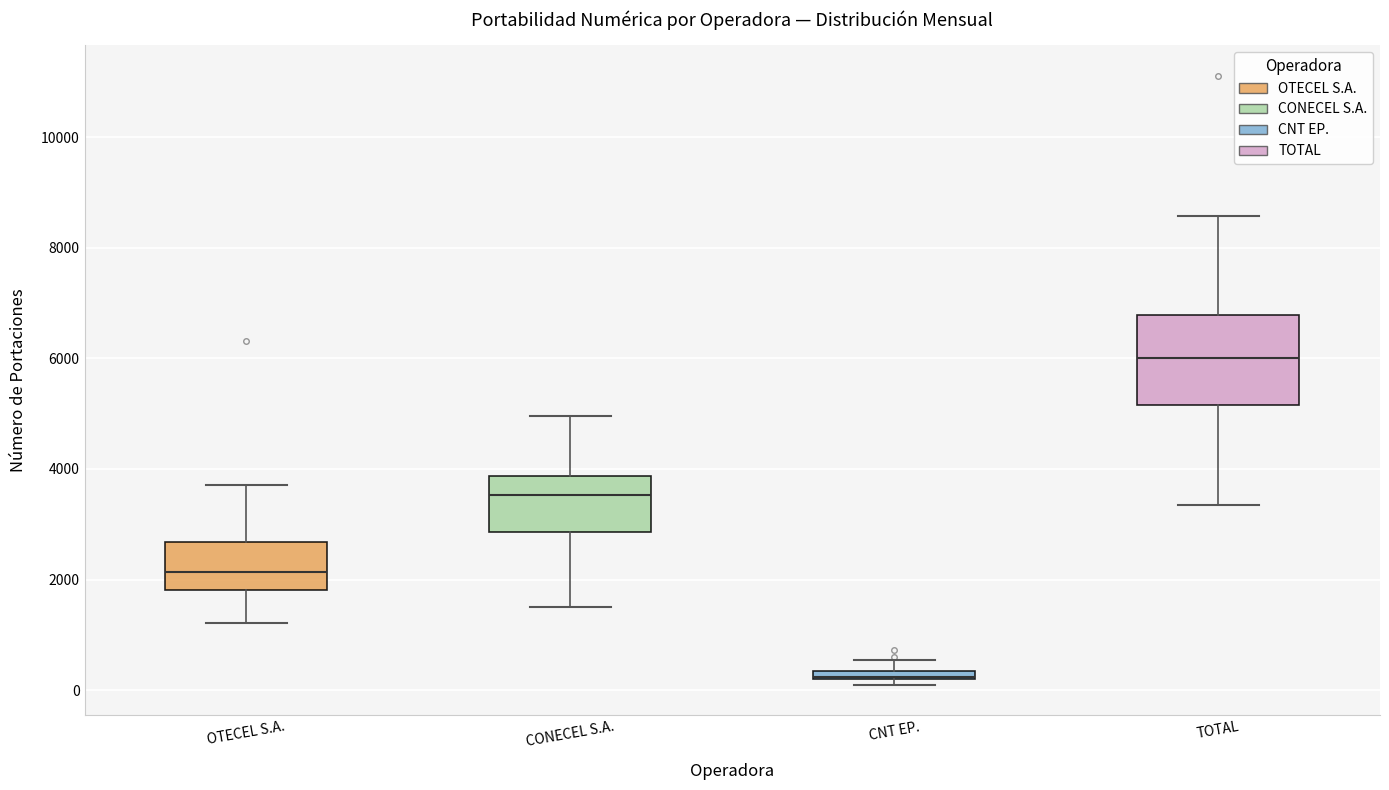

Which box is the tallest, from its lower edge to its upper edge?

TOTAL